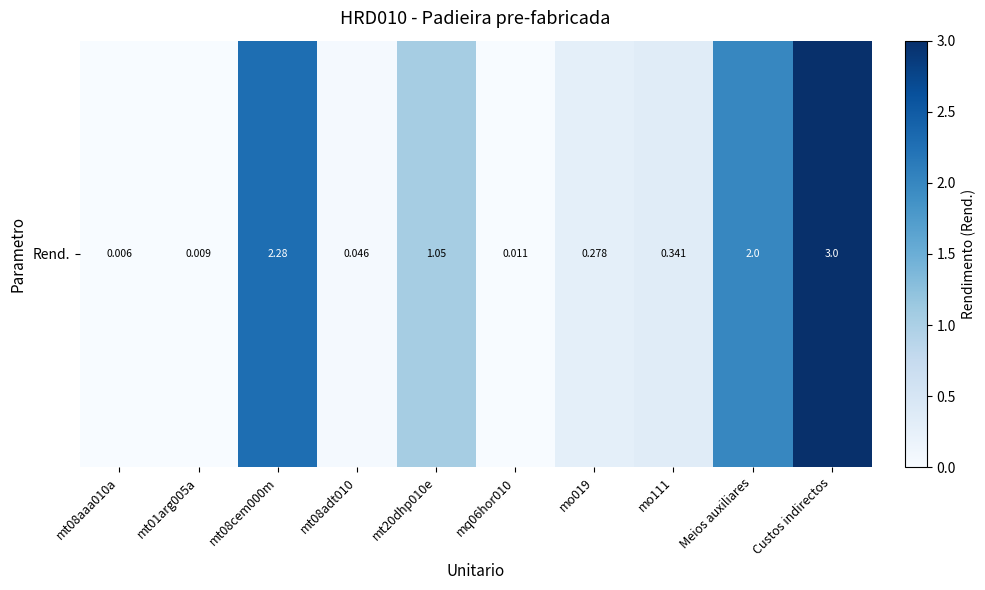

What is the difference between the values at mo111 and mt20dhp010e?

0.7